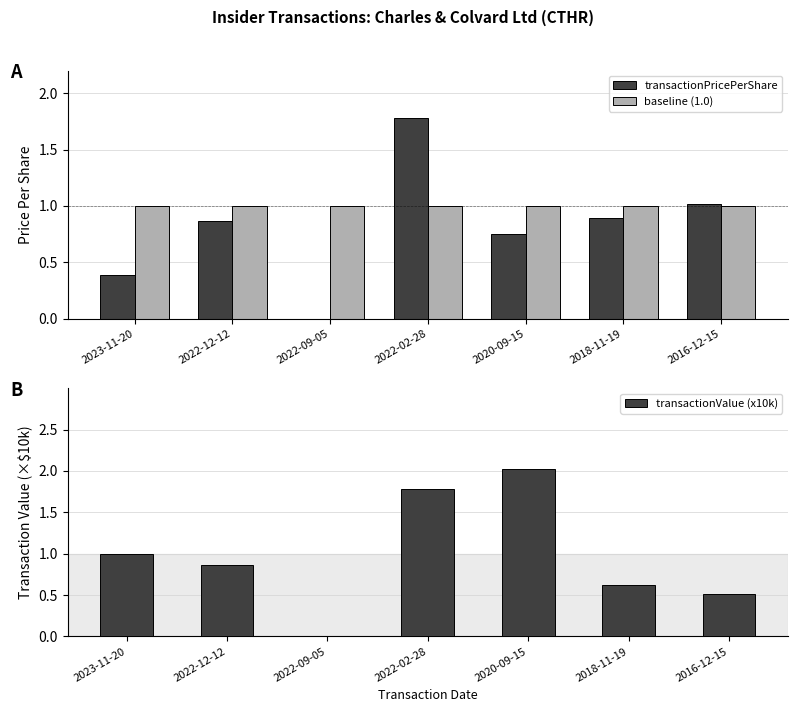

At 2022-02-28, list the series in order from smallest to largest.

baseline (1.0), transactionPricePerShare, transactionValue (x10k)